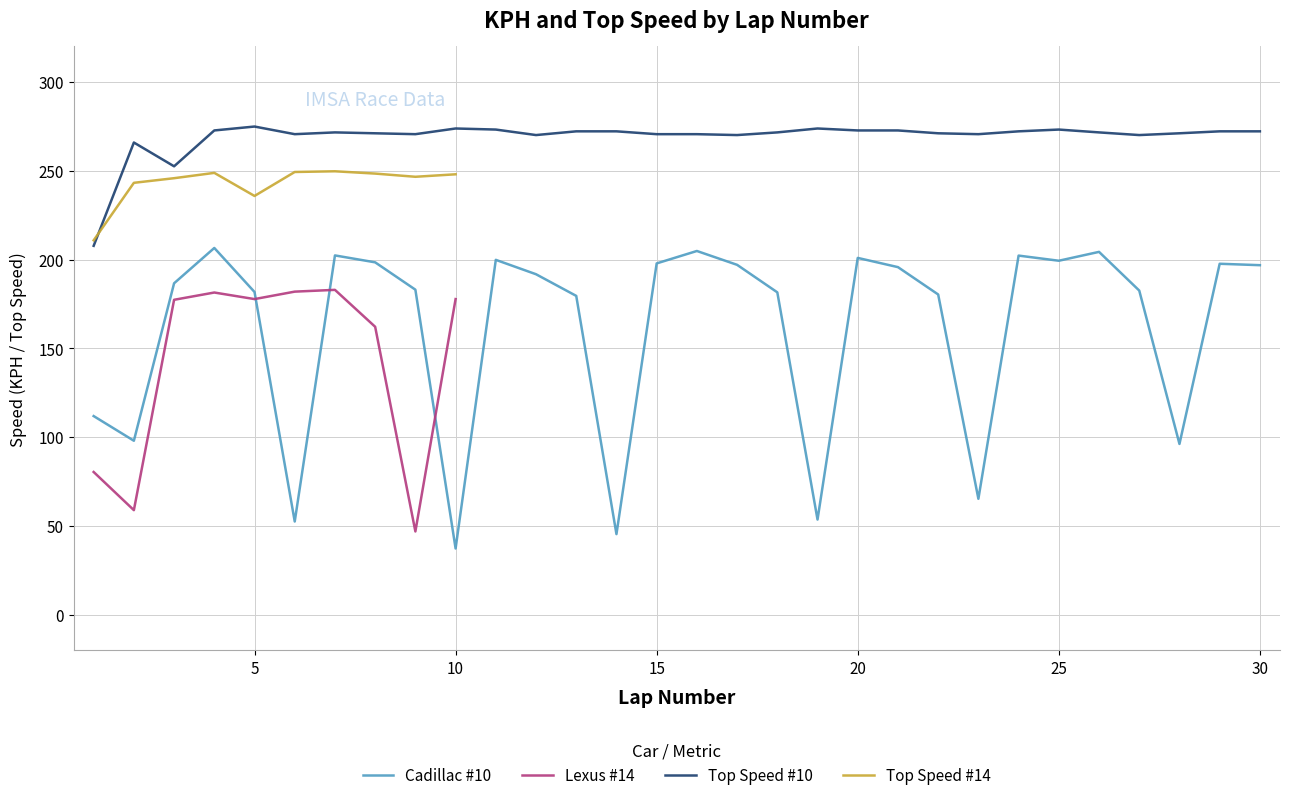

List the series in order of their peak value, lowest first.

Lexus #14, Cadillac #10, Top Speed #14, Top Speed #10